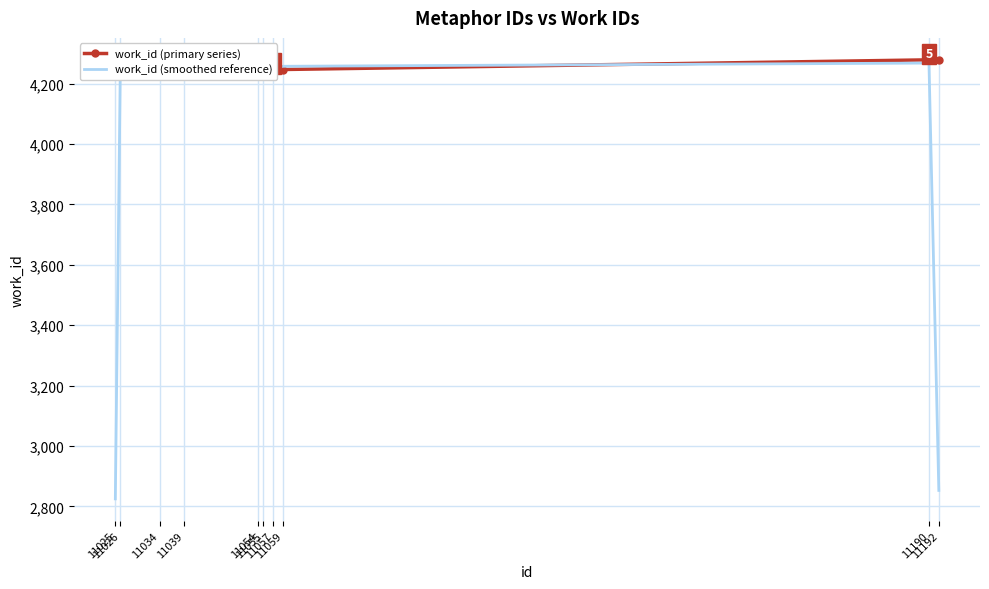

How many lines are shown in the chart?

2